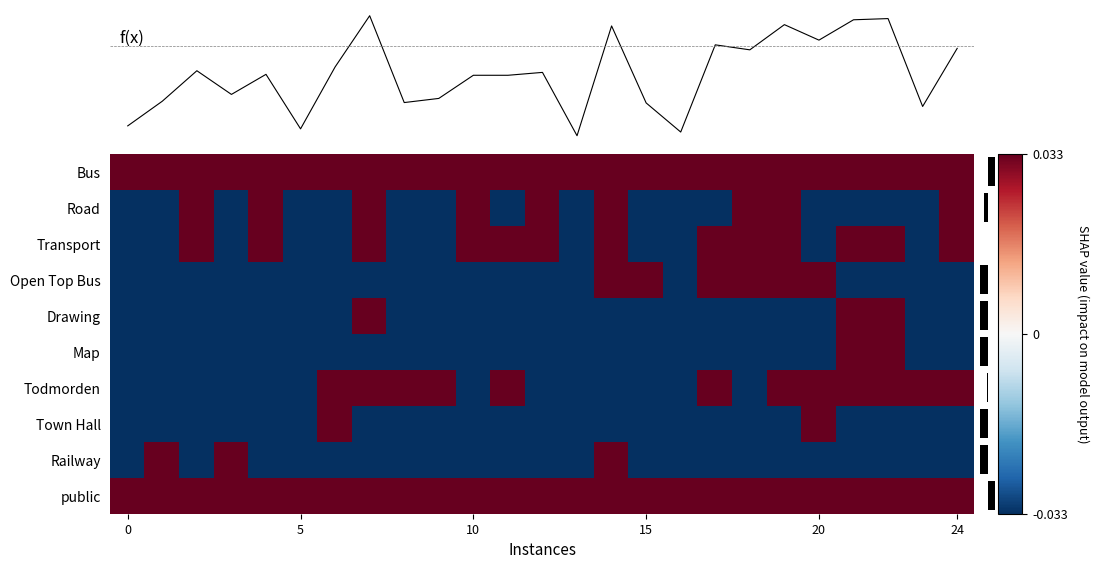

Rank the series by their maximum value, from highest to lowest.

f(x), Bus, Road, Transport, Open Top Bus, Drawing, Map, Todmorden, Town Hall, Railway, public